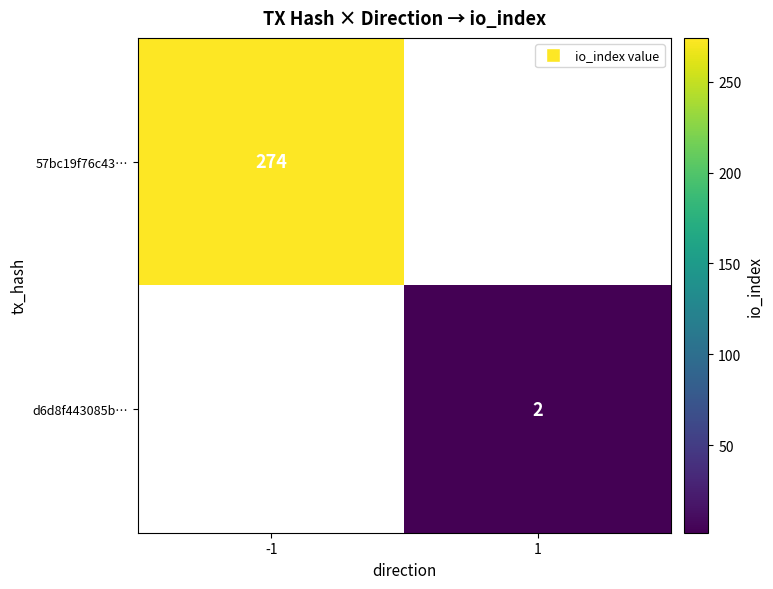

Is it true that d6d8f443085b… equals 2 at 1?

True